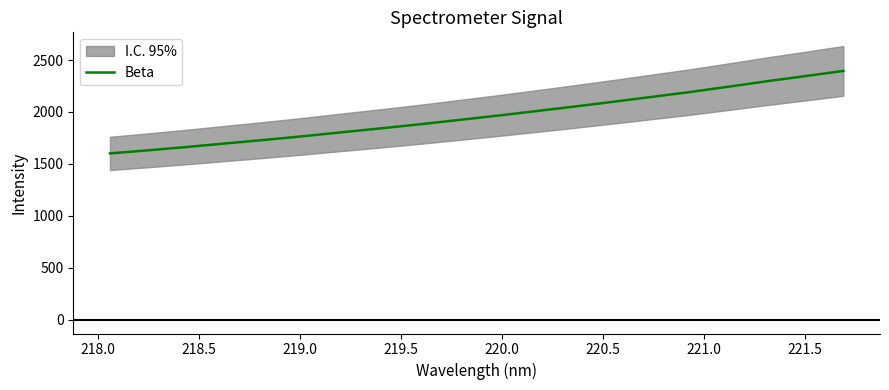

What is the minimum value for Beta?

1601.2